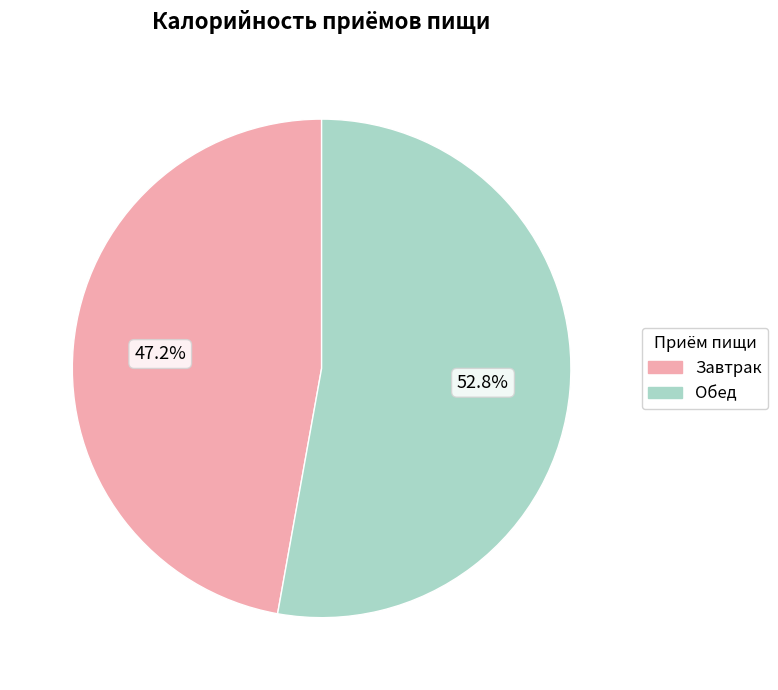

Do Завтрак and Обед together represent more than half of the pie?

Yes